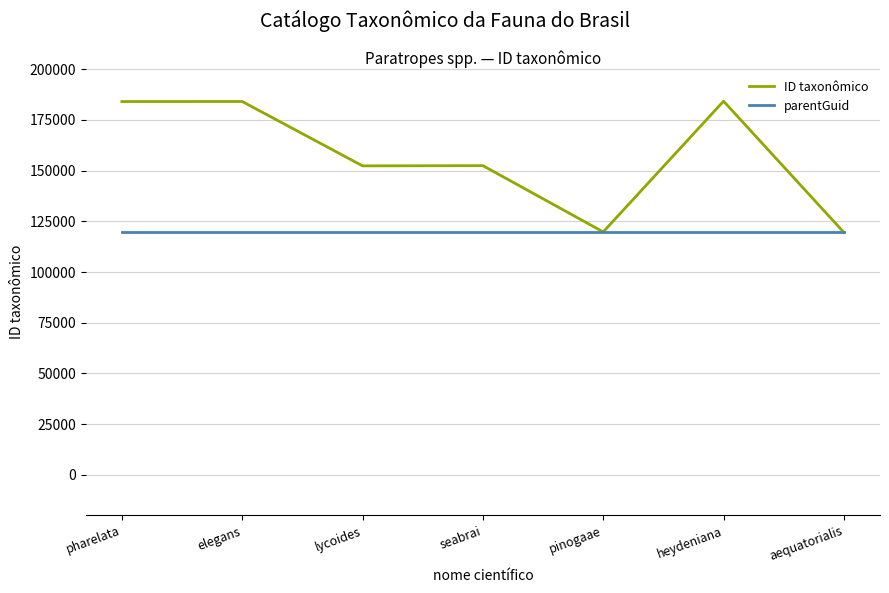

What is the maximum value shown in the chart?

184259